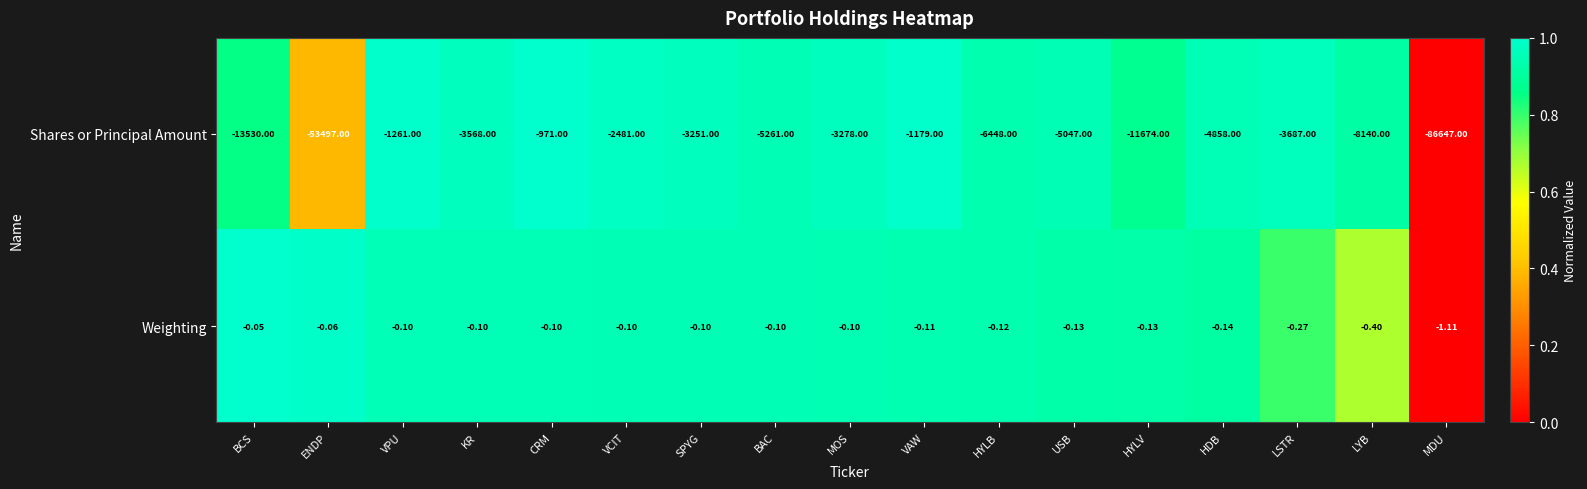

Which series has the largest total across all categories?

Weighting